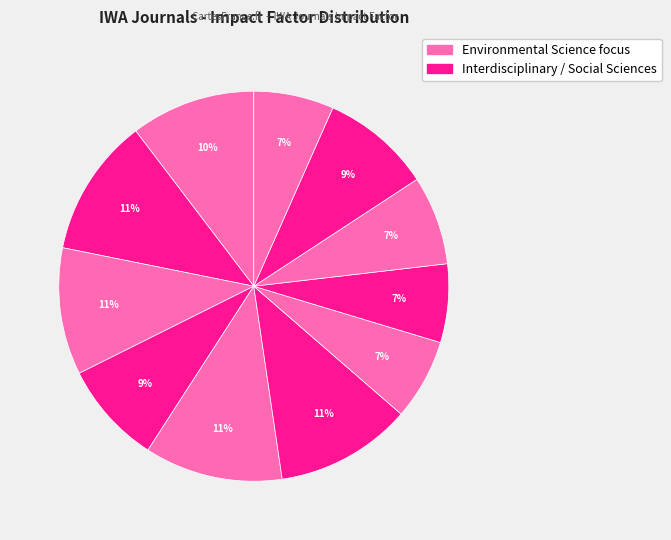

How many segments does this pie chart have?

11